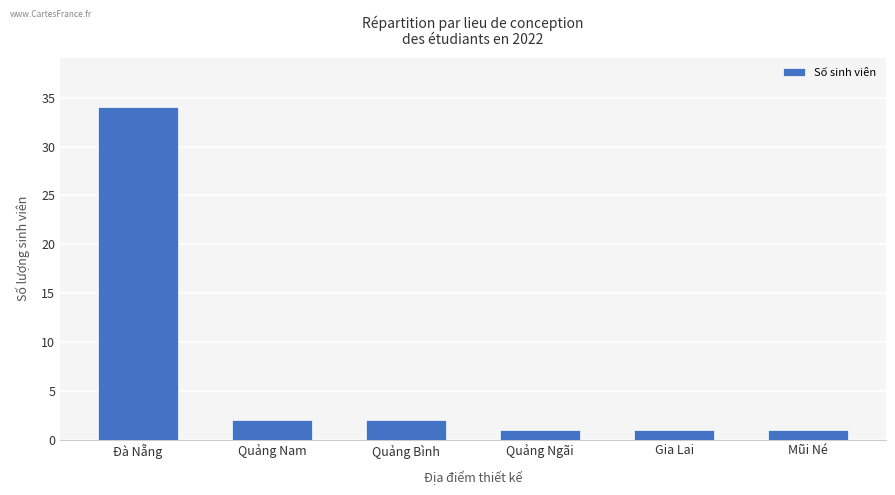

The value at Gia Lai is 1. True or false?

True